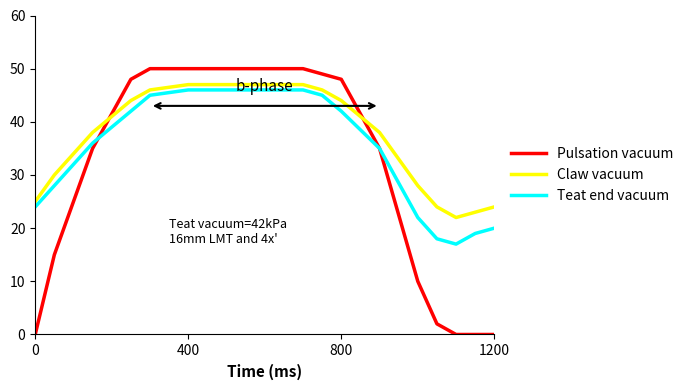

Which series has the largest range (max minus min)?

Pulsation vacuum